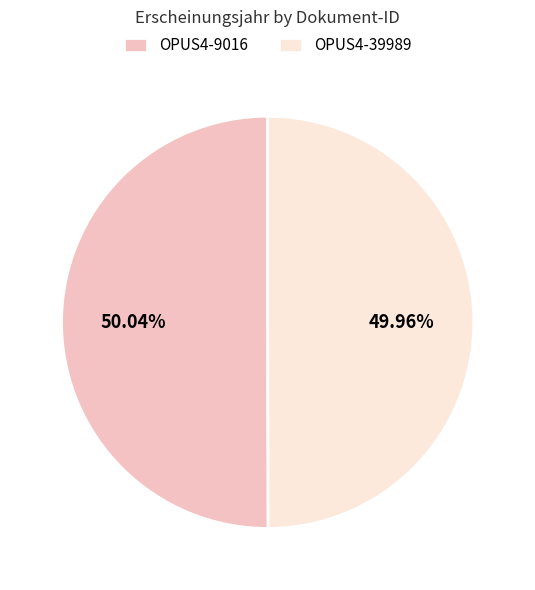

Does any single category account for the majority?

Yes